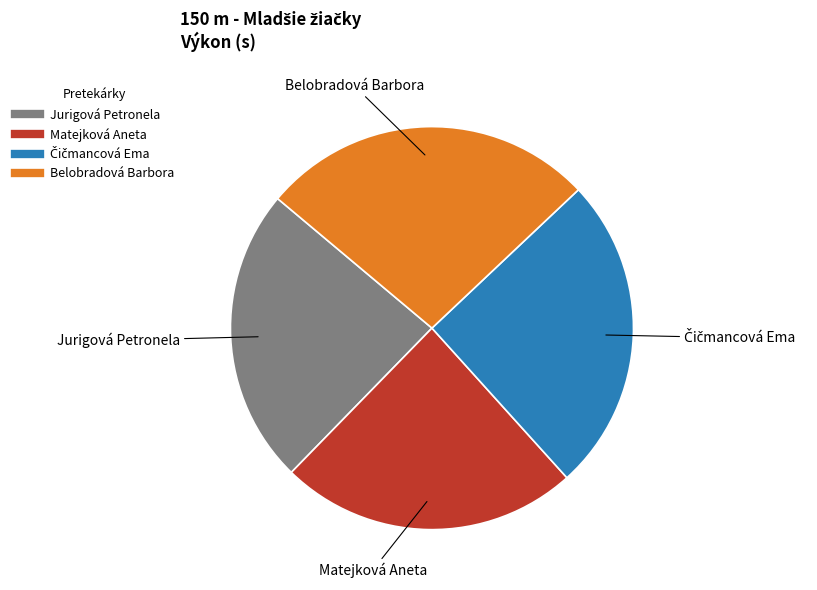

Which has a higher value, Belobradová Barbora or Matejková Aneta?

Belobradová Barbora